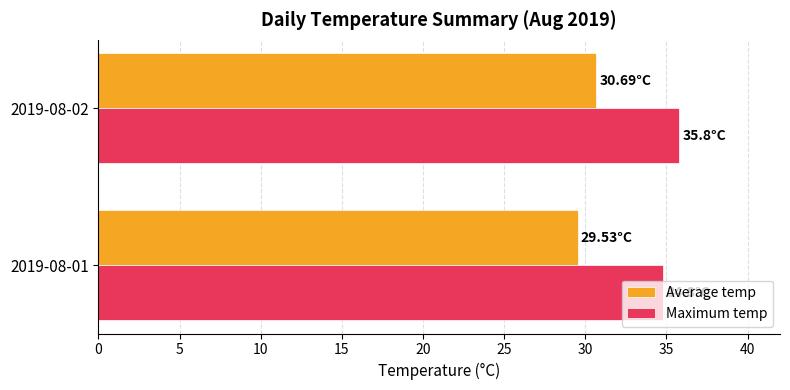

At how many categories does at least one series exceed 31?

2